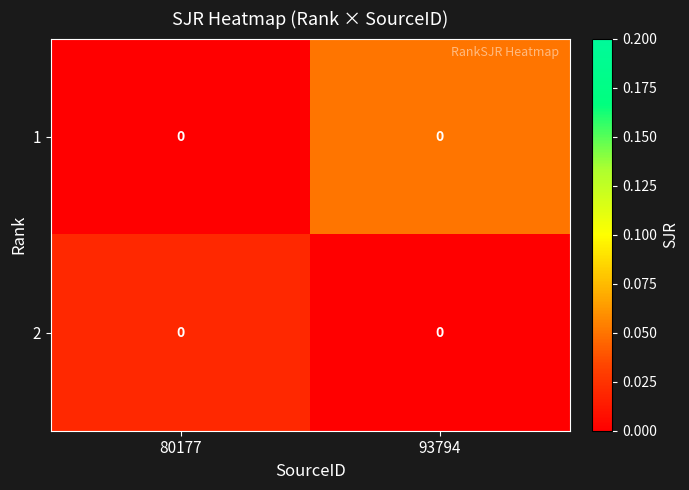

At how many categories does at least one series exceed 0?

2